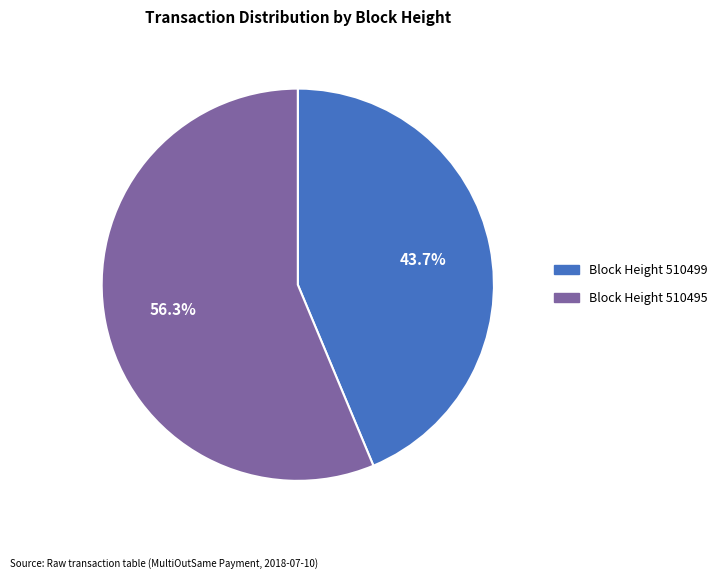

Does any single category account for the majority?

Yes